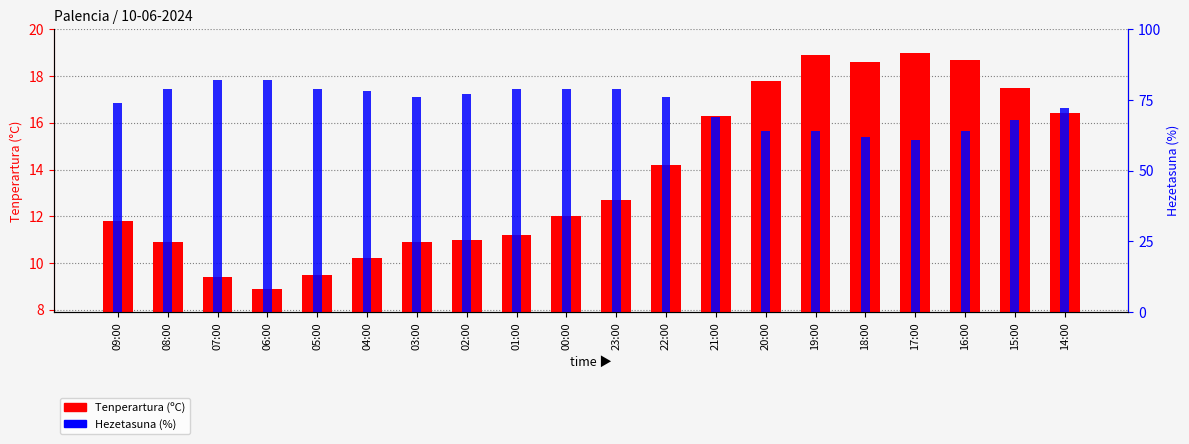

Between 16:00 and 03:00, which is larger?

16:00